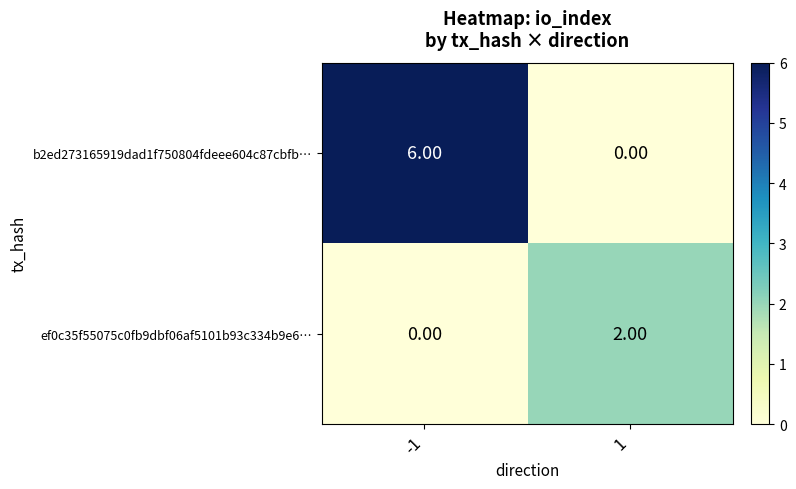

What is the sum of all b2ed273165919dad1f750804fdeee604c87cbfb… values?

6